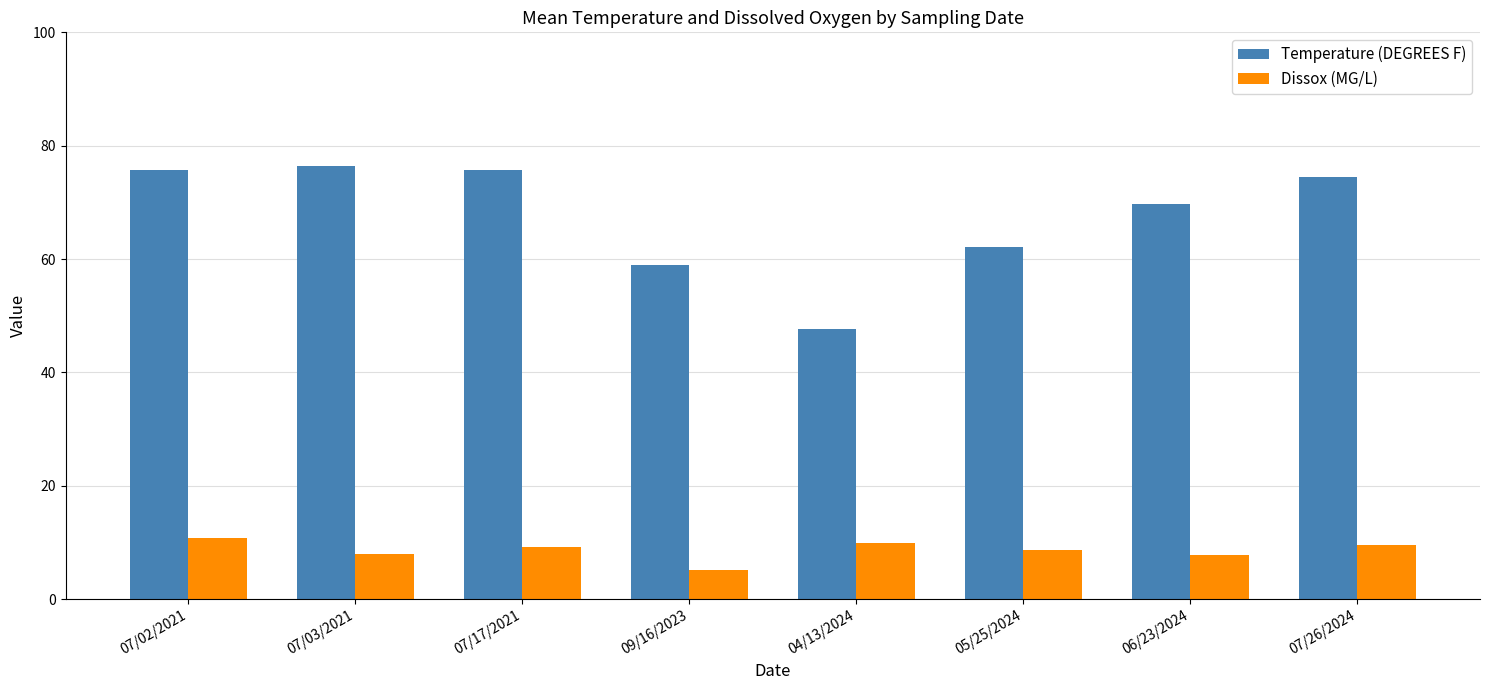

What is the sum of all Temperature (DEGREES F) values?

541.0